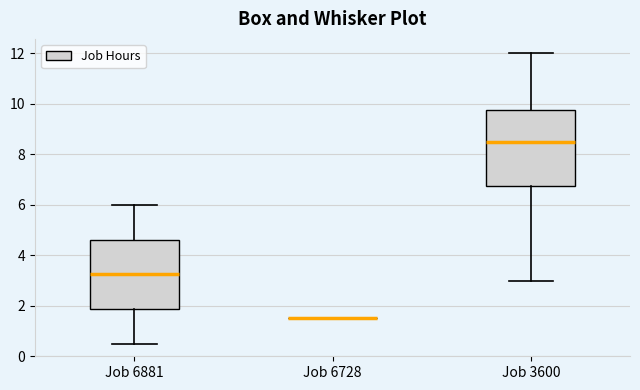

Comparing the boxes themselves (not the whiskers), which one is the tallest?

Job 3600